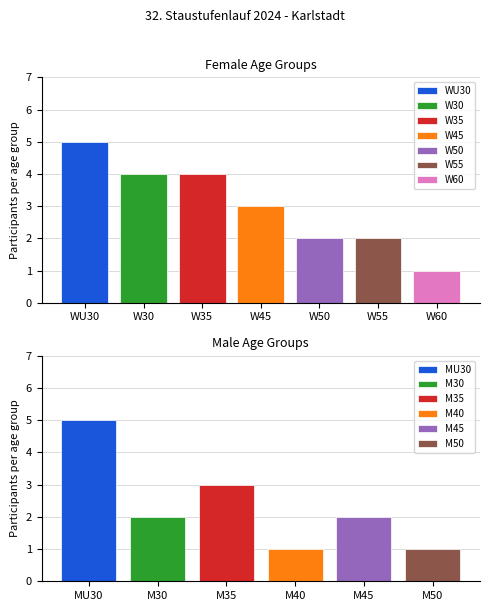

What is the maximum value shown in the chart?

5